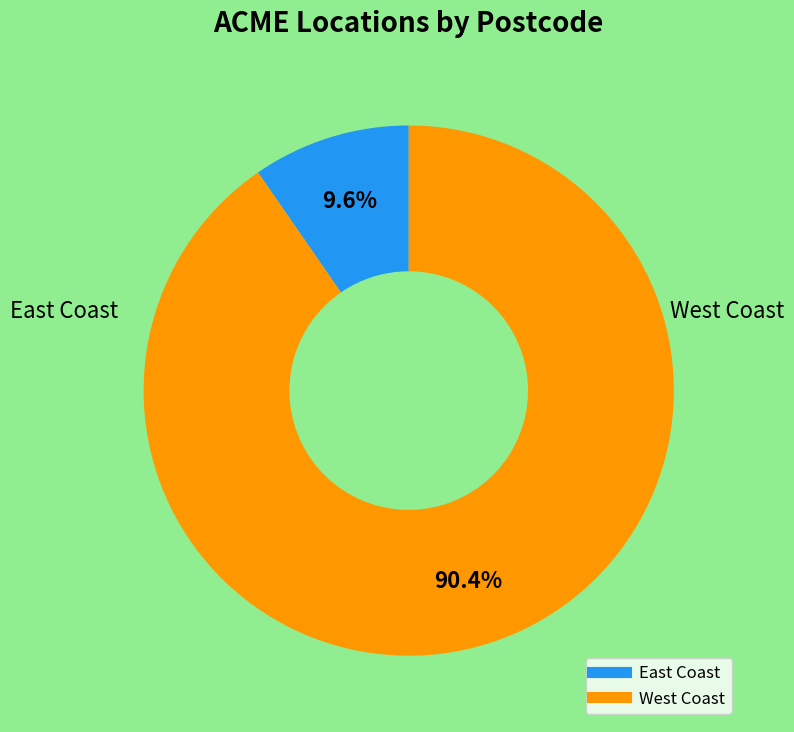

What is the largest slice in the pie chart?

West Coast